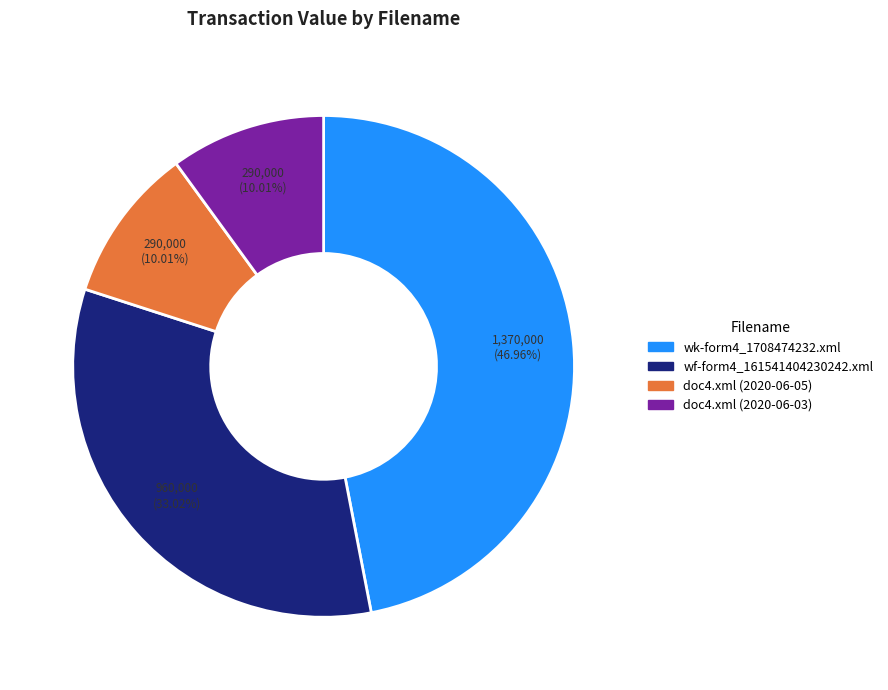

True or false: wf-form4_161541404230242.xml accounts for 42% of the total.

False